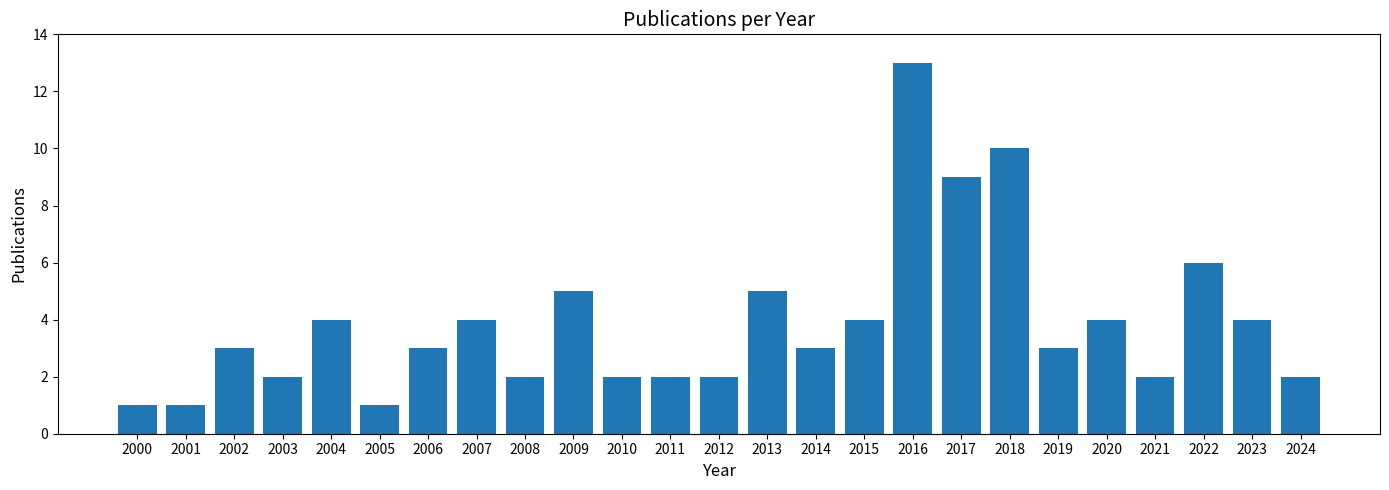

Which label corresponds to the largest value in the chart?

2016